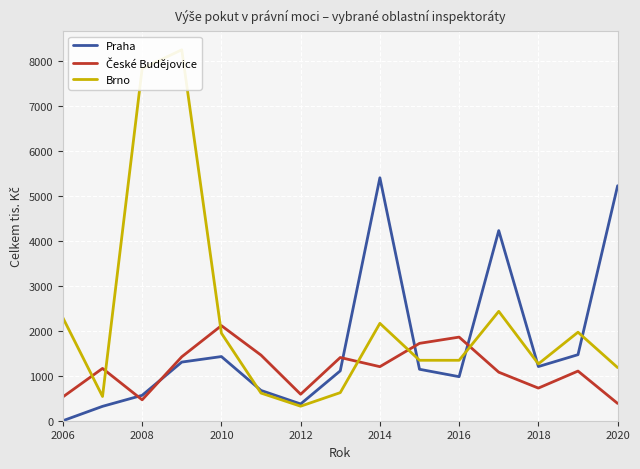

Which series has the widest spread of values?

Brno